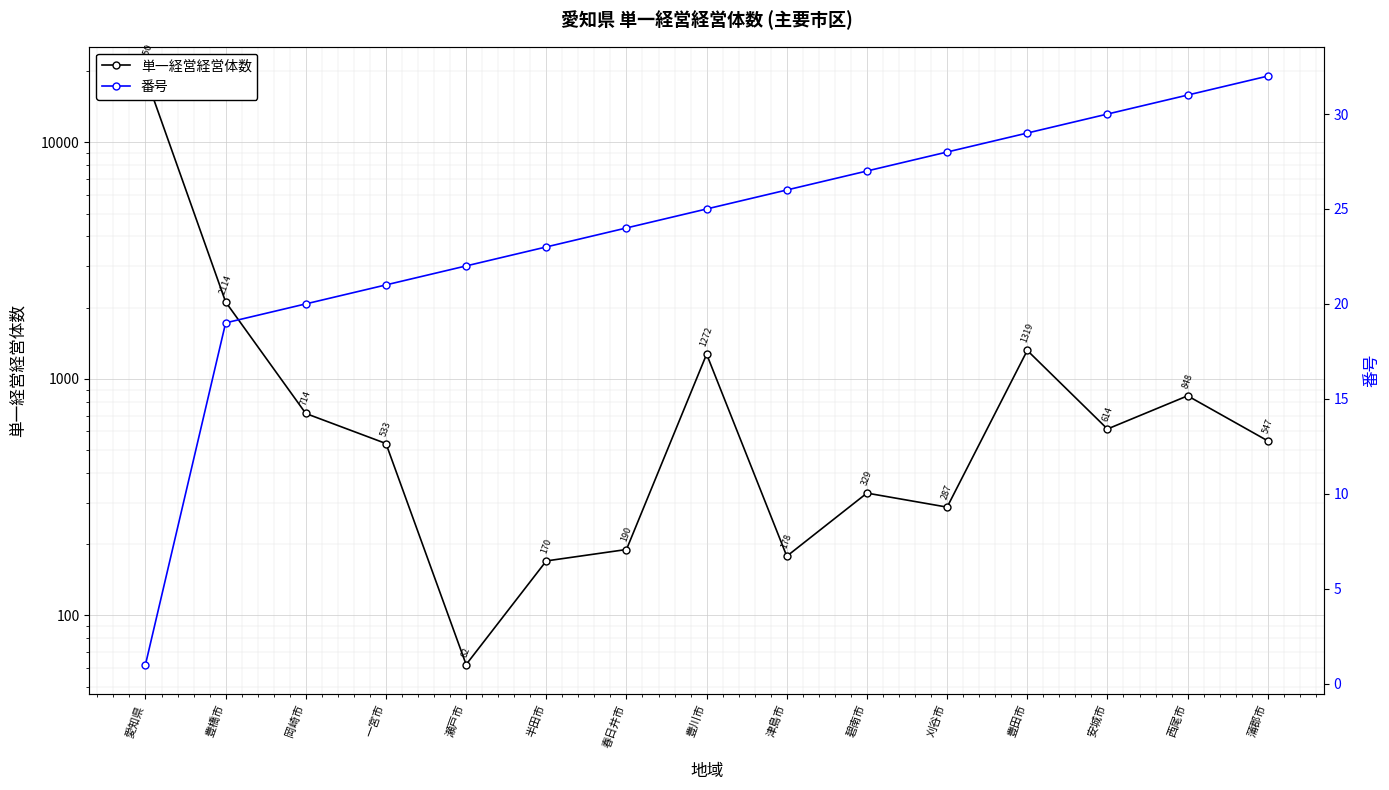

Which series has the largest total across all categories?

単一経営経営体数